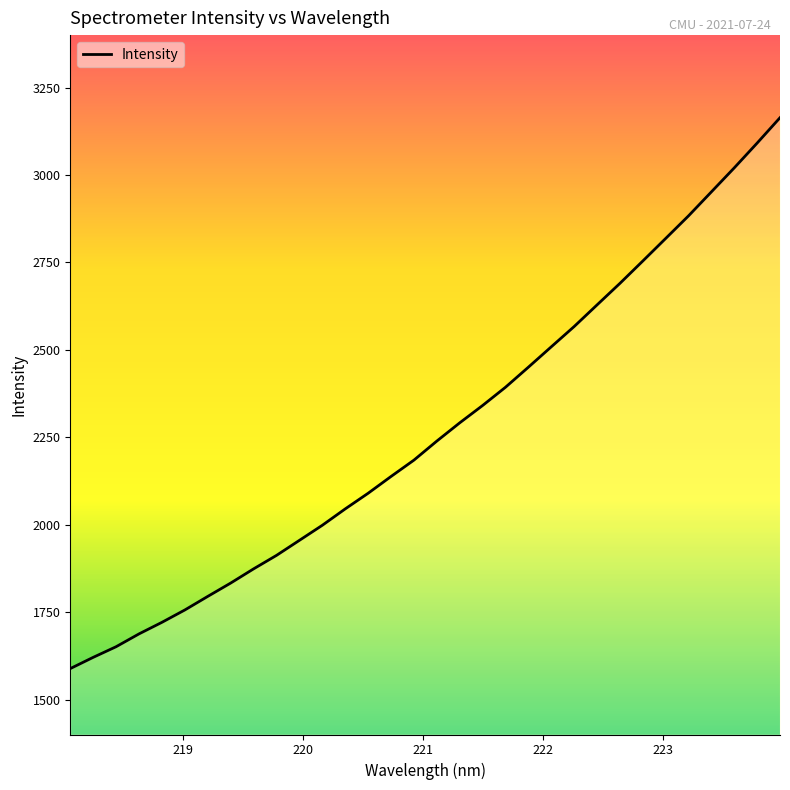

What is the maximum value shown in the chart?

3163.8